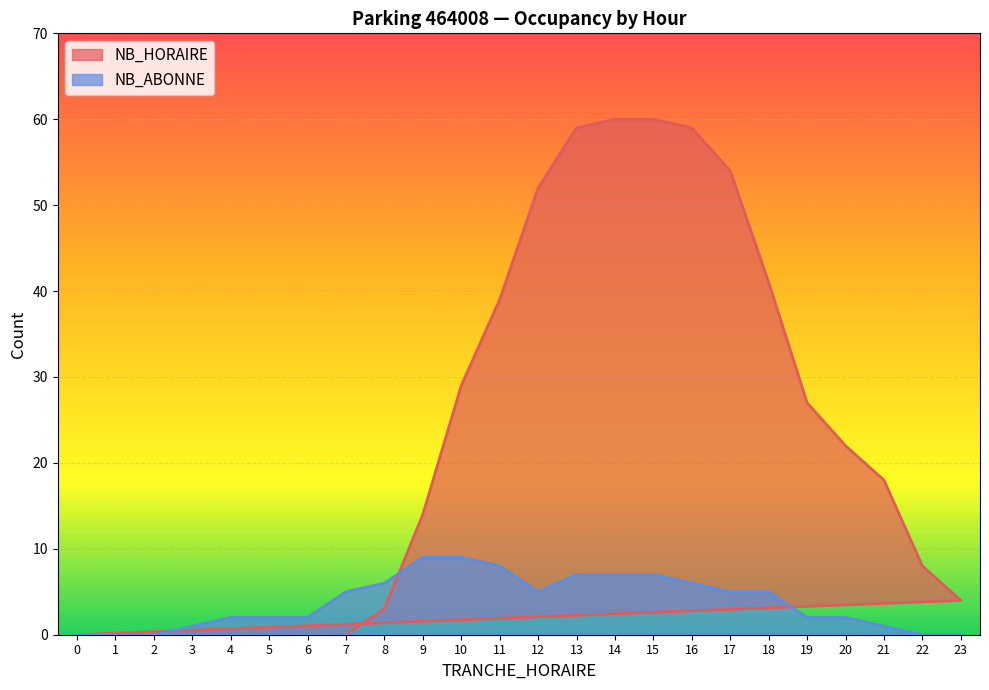

Reading left to right, transcribe all the data shown in this chart.

NB_HORAIRE: 2=0	3=0	4=0	5=0	6=0	7=0	8=3	9=14	10=29	11=39	12=52	13=59	14=60	15=60	16=59	17=54	18=41	19=27	20=22	21=18	22=8	23=4	0=0	1=0
NB_ABONNE: 2=0	3=1	4=2	5=2	6=2	7=5	8=6	9=9	10=9	11=8	12=5	13=7	14=7	15=7	16=6	17=5	18=5	19=2	20=2	21=1	22=0	23=0	0=0	1=0